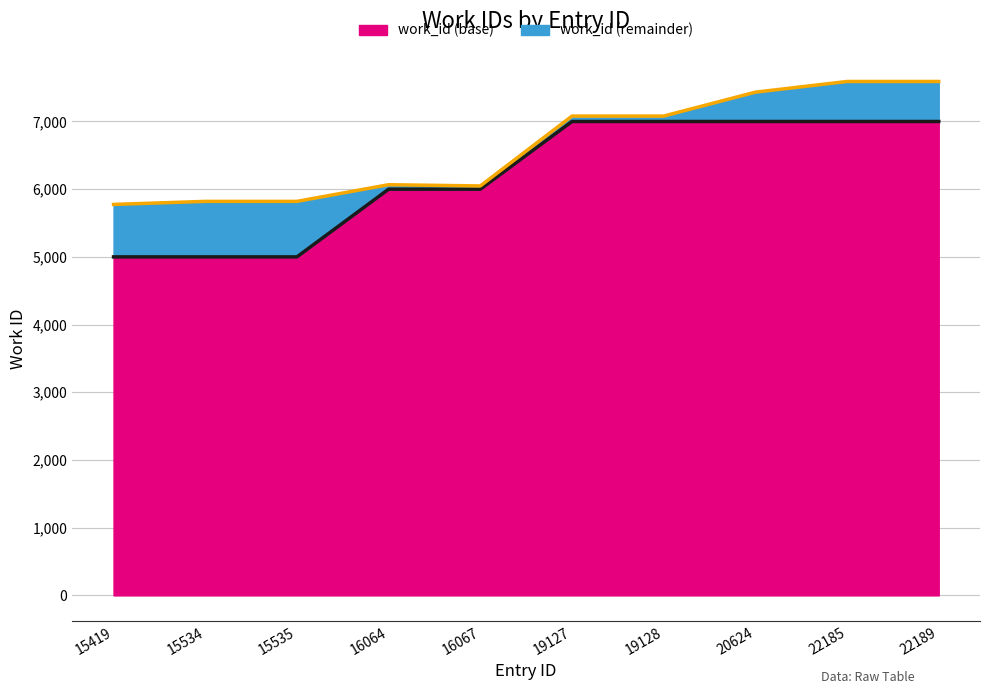

Does the chart display data point markers on the line(s)?

No